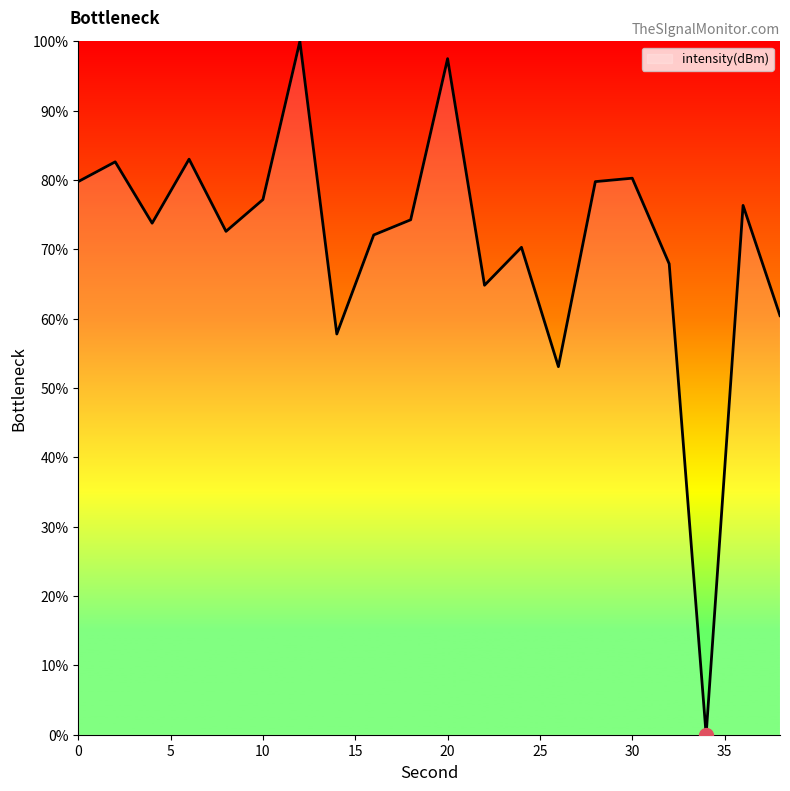

What is the maximum value shown in the chart?

100.0